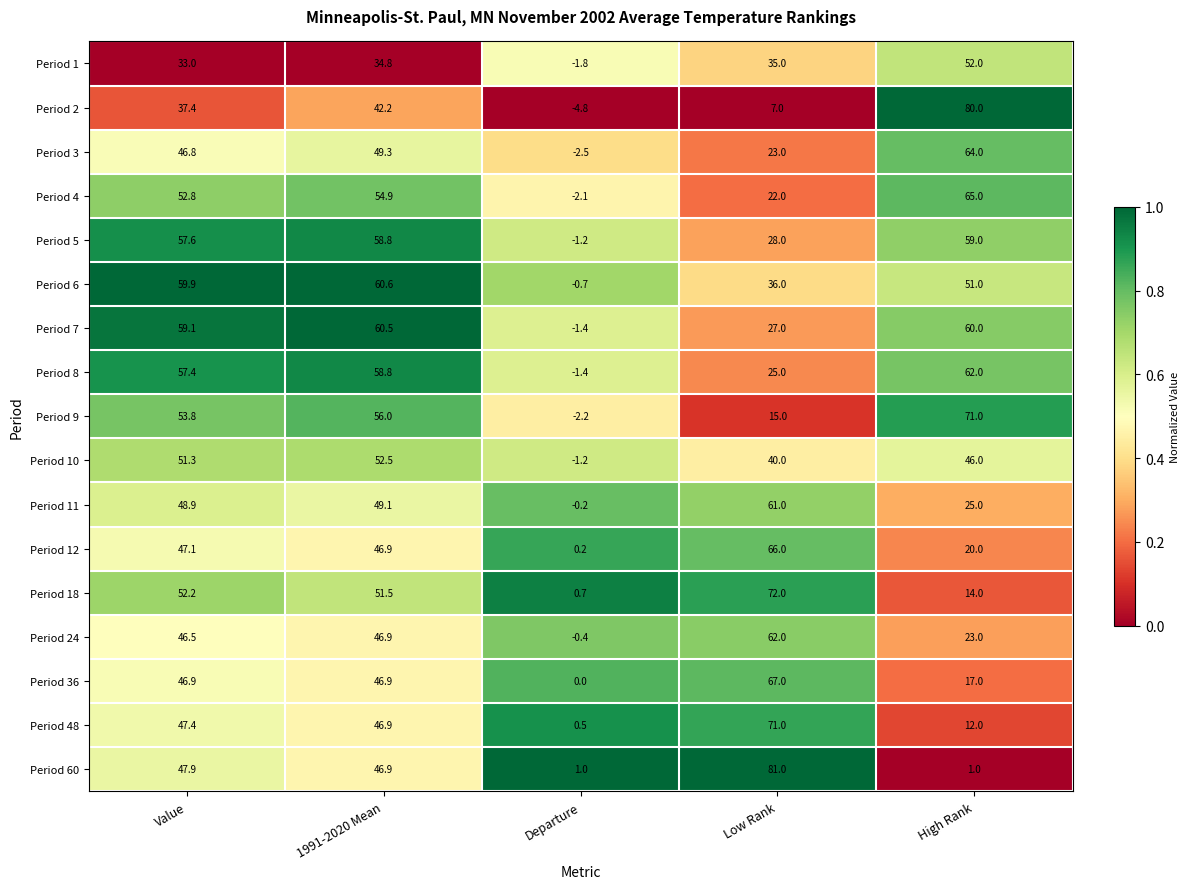

Rank the categories by Period 11 value from highest to lowest.

Low Rank, 1991-2020 Mean, Value, High Rank, Departure